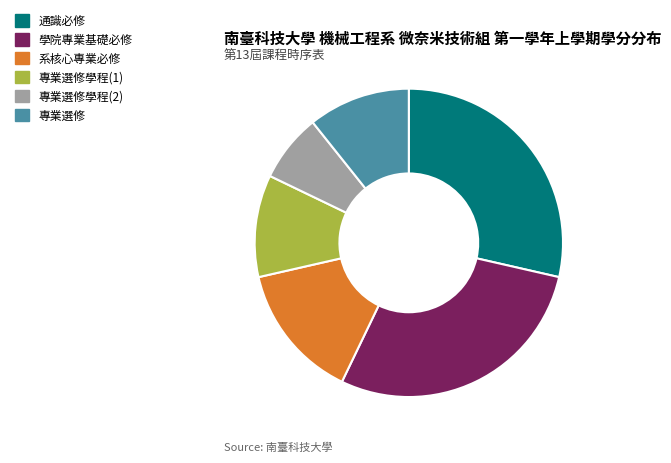

Count the number of slices in the pie.

6